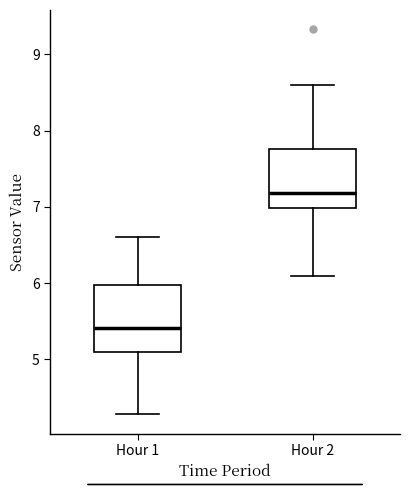

Comparing the boxes themselves (not the whiskers), which one is the tallest?

Hour 1